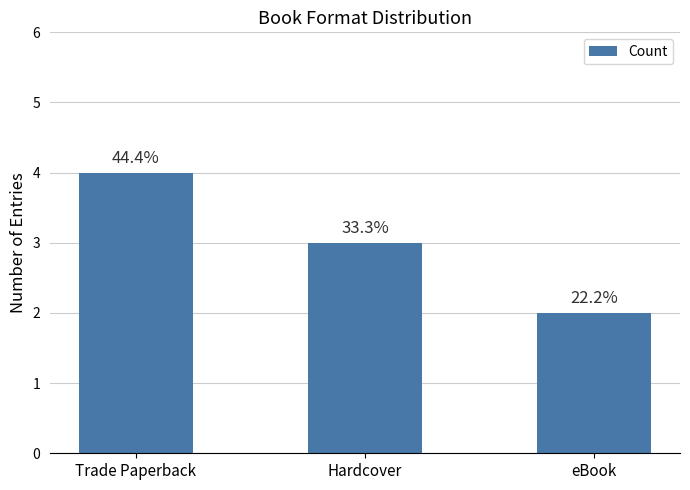

How many bars are there in total?

3